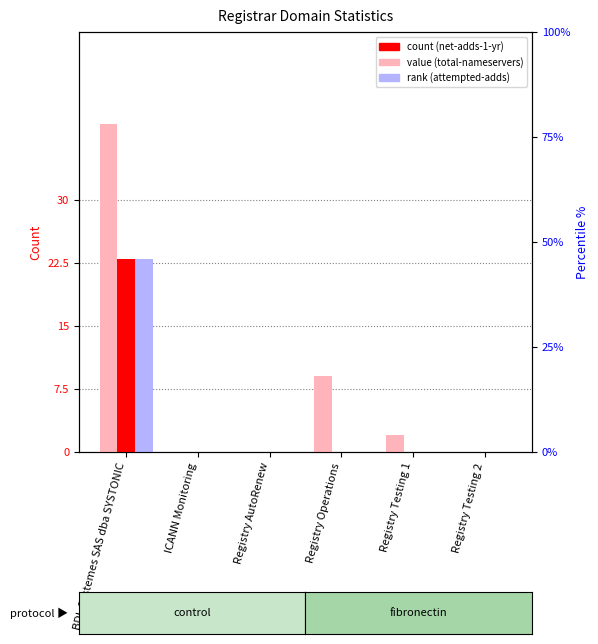

What is the label of the 5th bar from the left?

Registry Testing 1